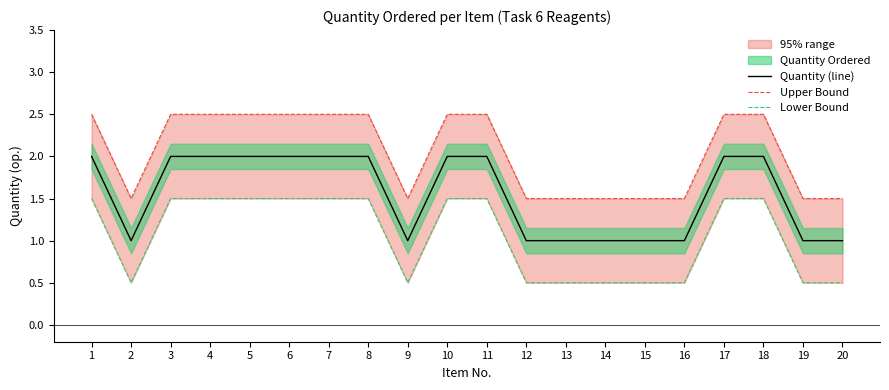

Where does the Upper Bound series first go above 2?

1